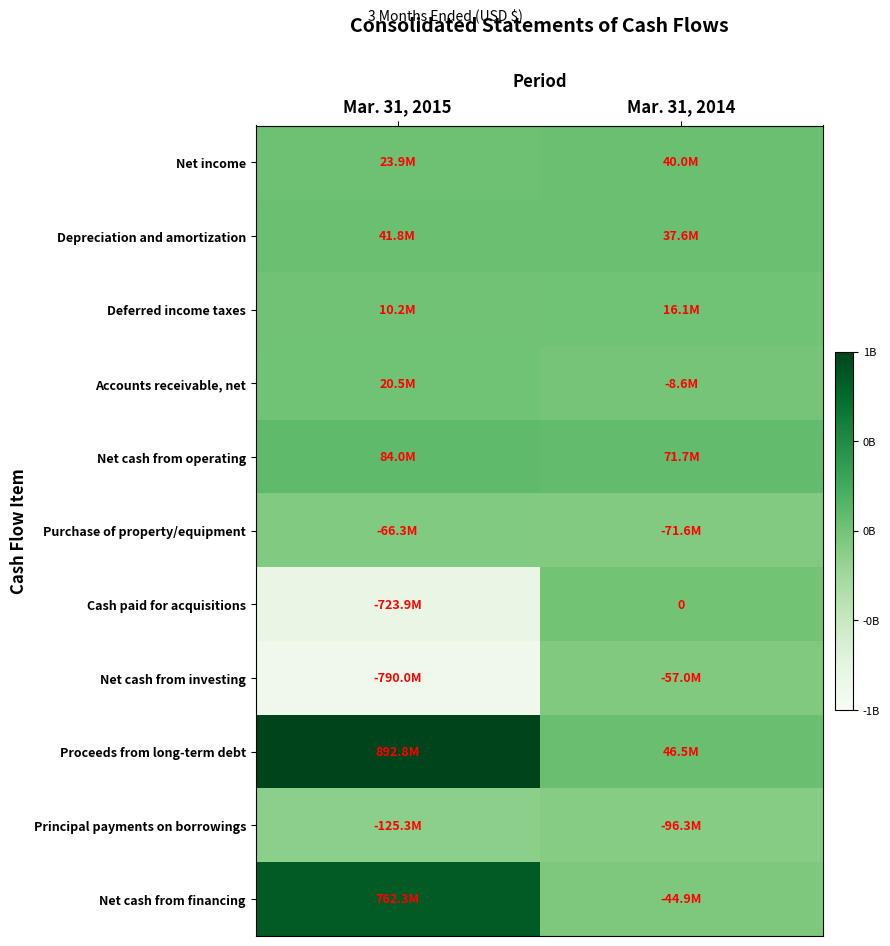

At which category is the sum across all series the highest?

Mar. 31, 2015